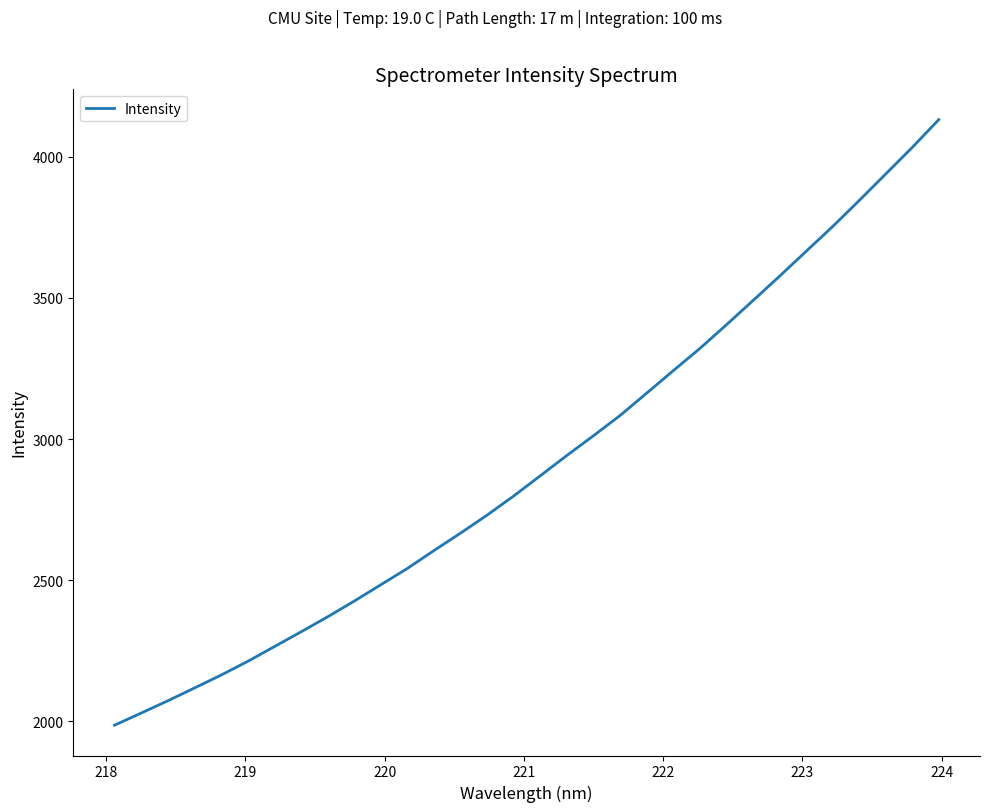

What is the minimum value shown in the chart?

1985.7